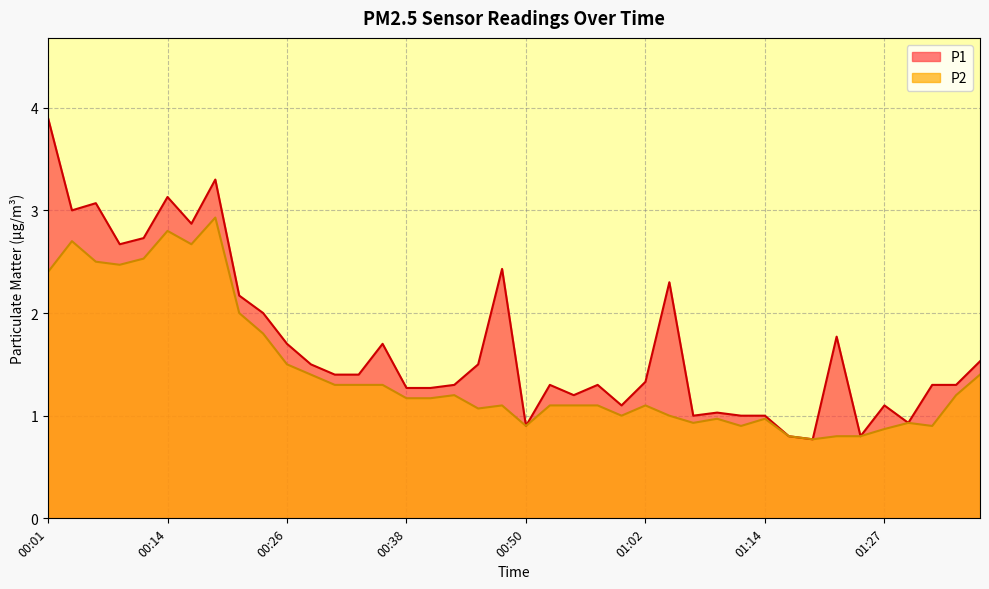

How many lines are shown in the chart?

2